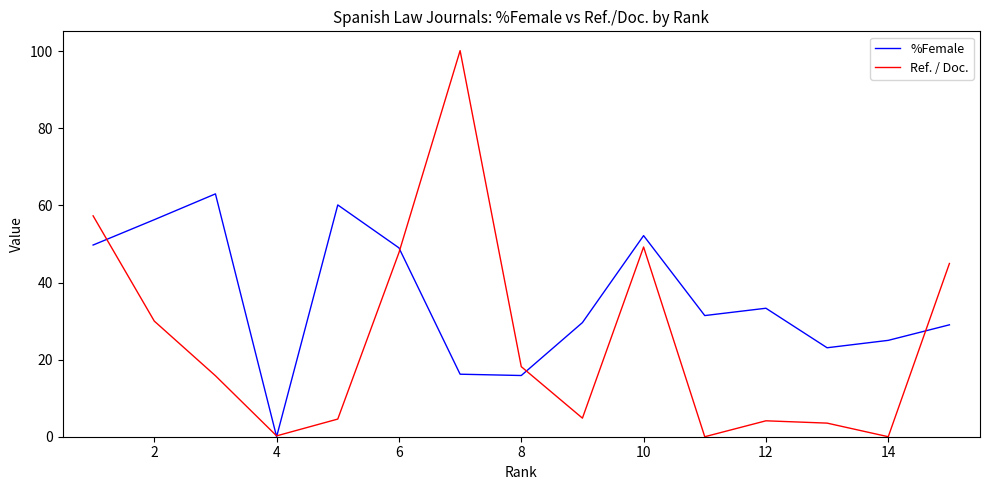

Rank the series by their average value, from highest to lowest.

%Female, Ref. / Doc.